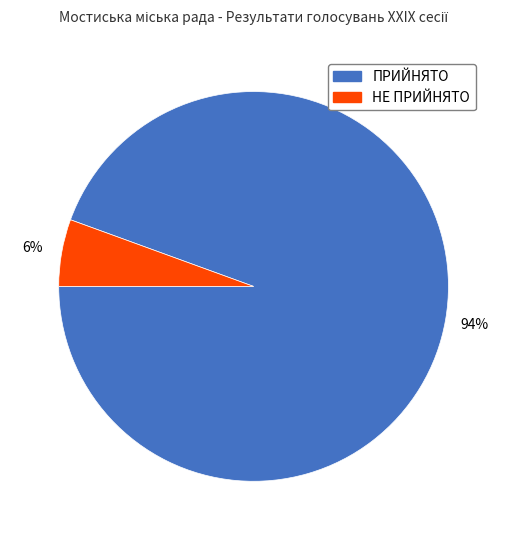

Do НЕ ПРИЙНЯТО and ПРИЙНЯТО together represent more than half of the pie?

Yes